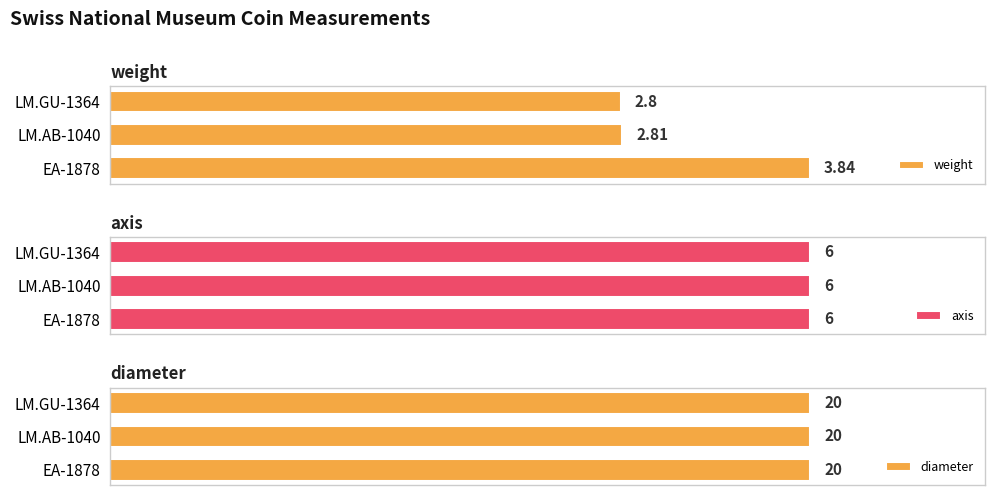

What is the maximum value shown in the chart?

3.8